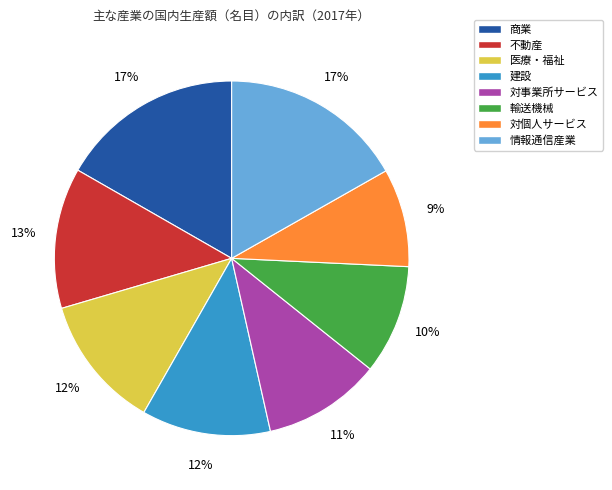

Is there any slice that represents more than half of the pie?

No